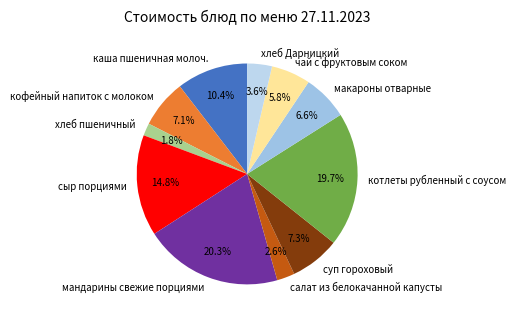

Which has a higher value, сыр порциями or хлеб Дарницкий?

сыр порциями